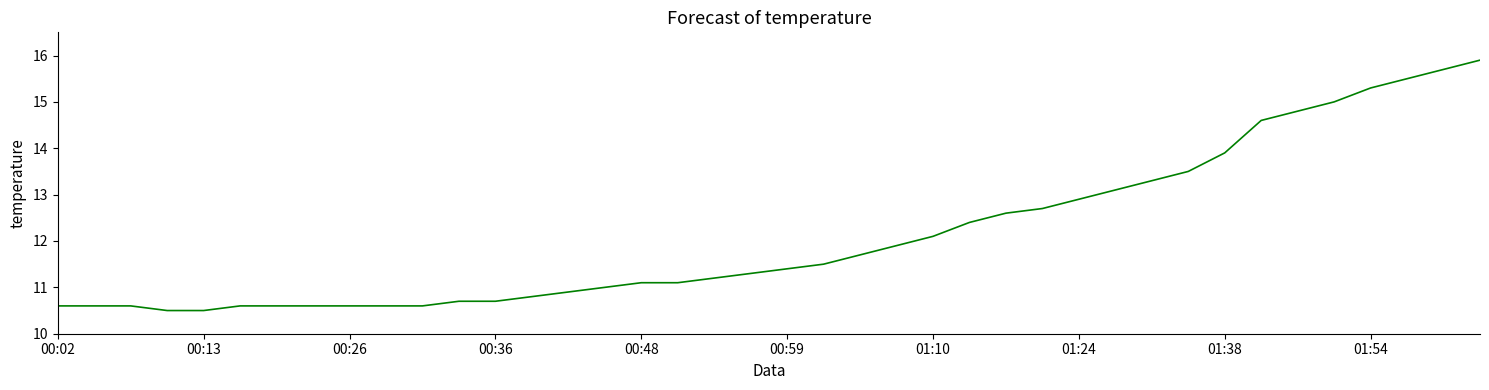

Reading left to right, list all the values displayed in this chart.

10.6	10.6	10.6	10.5	10.5	10.6	10.6	10.6	10.6	10.6	10.6	10.7	10.7	10.8	10.9	11.0	11.1	11.1	11.2	11.3	11.4	11.5	11.7	11.9	12.1	12.4	12.6	12.7	12.9	13.1	13.3	13.5	13.9	14.6	14.8	15.0	15.3	15.5	15.7	15.9